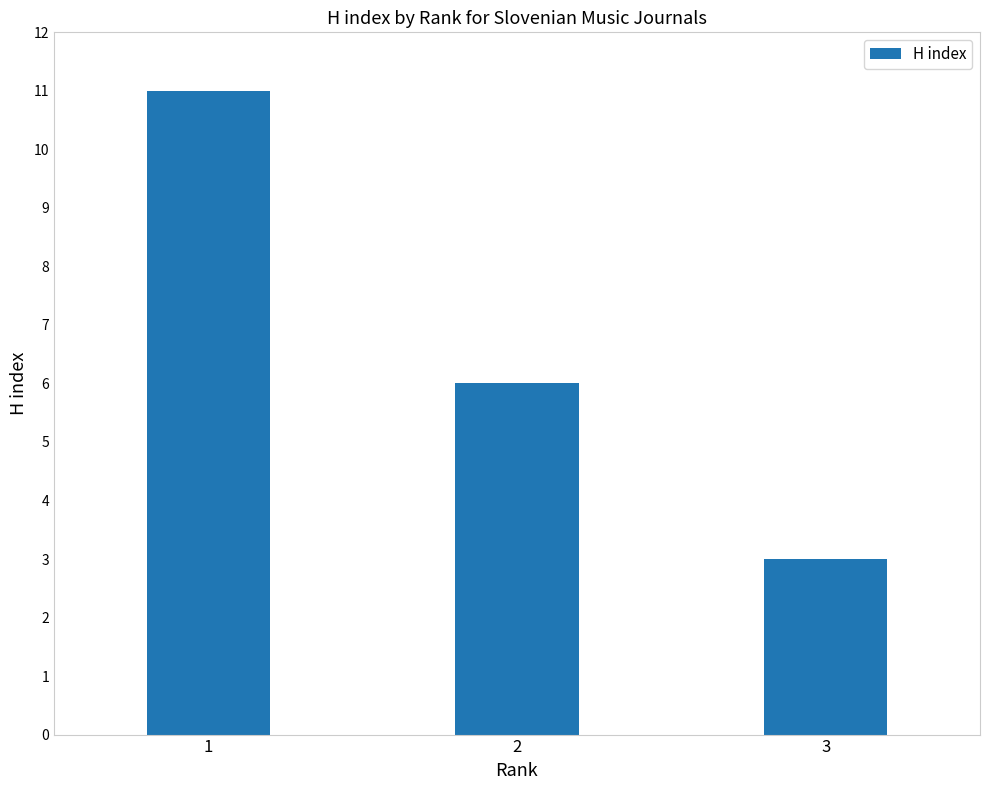

How many series are shown in this chart?

1